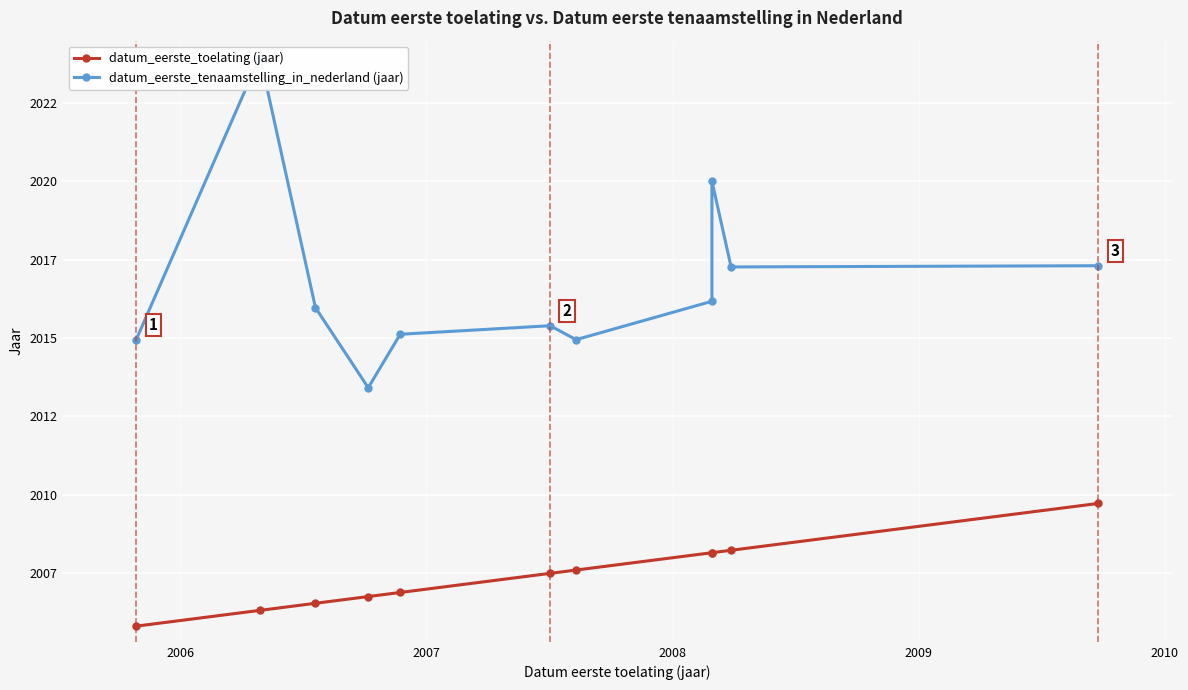

True or false: datum_eerste_toelating (jaar) and datum_eerste_tenaamstelling_in_nederland (jaar) intersect in this chart.

False